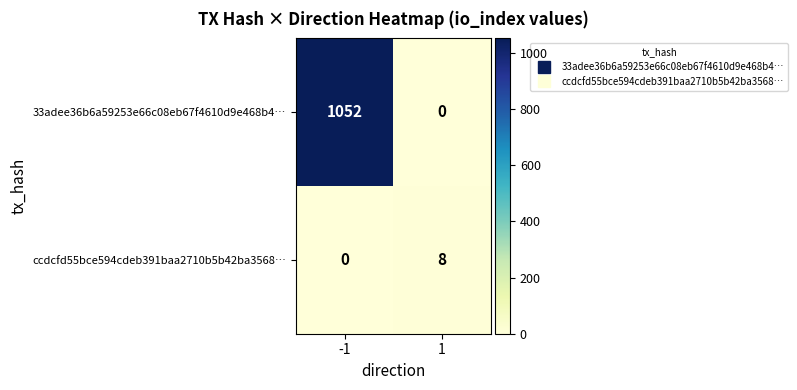

Between -1 and 1, which series saw the biggest shift?

33adee36b6a59253e66c08eb67f4610d9e468b4…